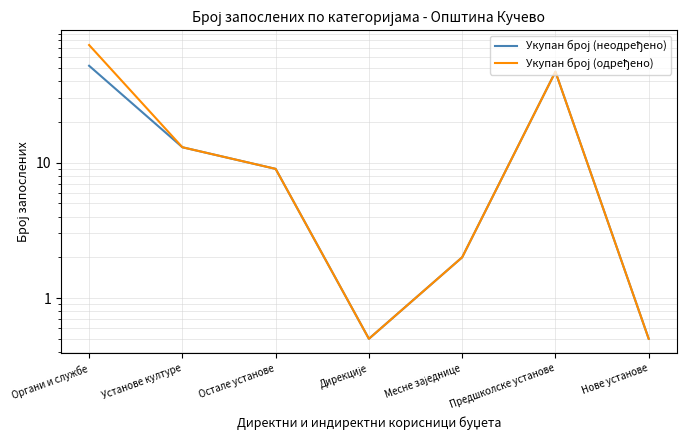

Is it true that Укупан број (неодређено) equals 75.5 at Органи и службе?

False